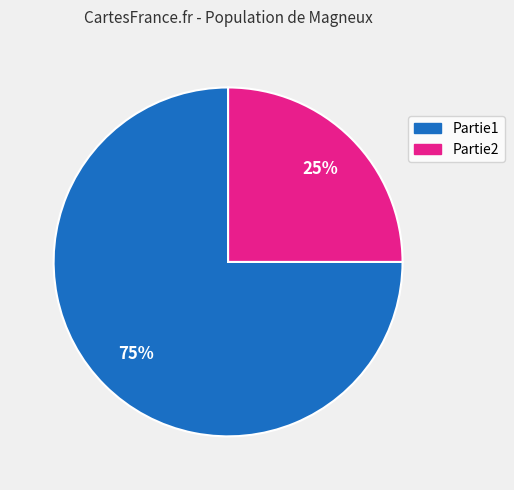

What percentage is the Partie1 slice, to the nearest percent?

75%